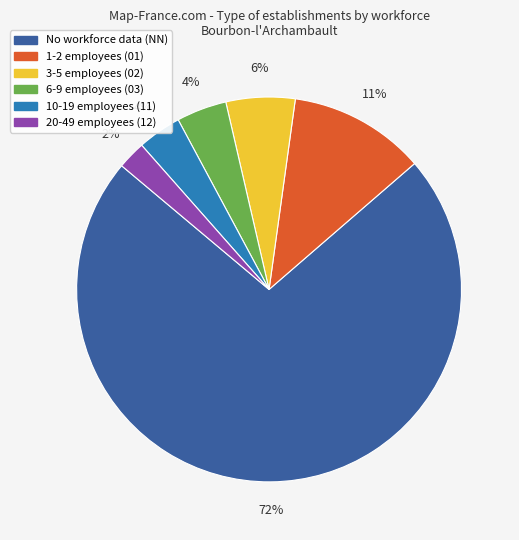

To the nearest percent, what is the average slice percentage?

17%